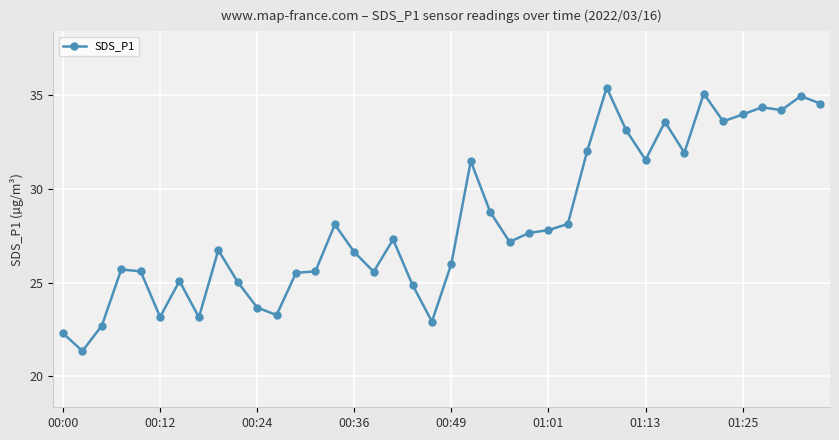

True or false: there are more than 0 points higher than both neighbors.

True